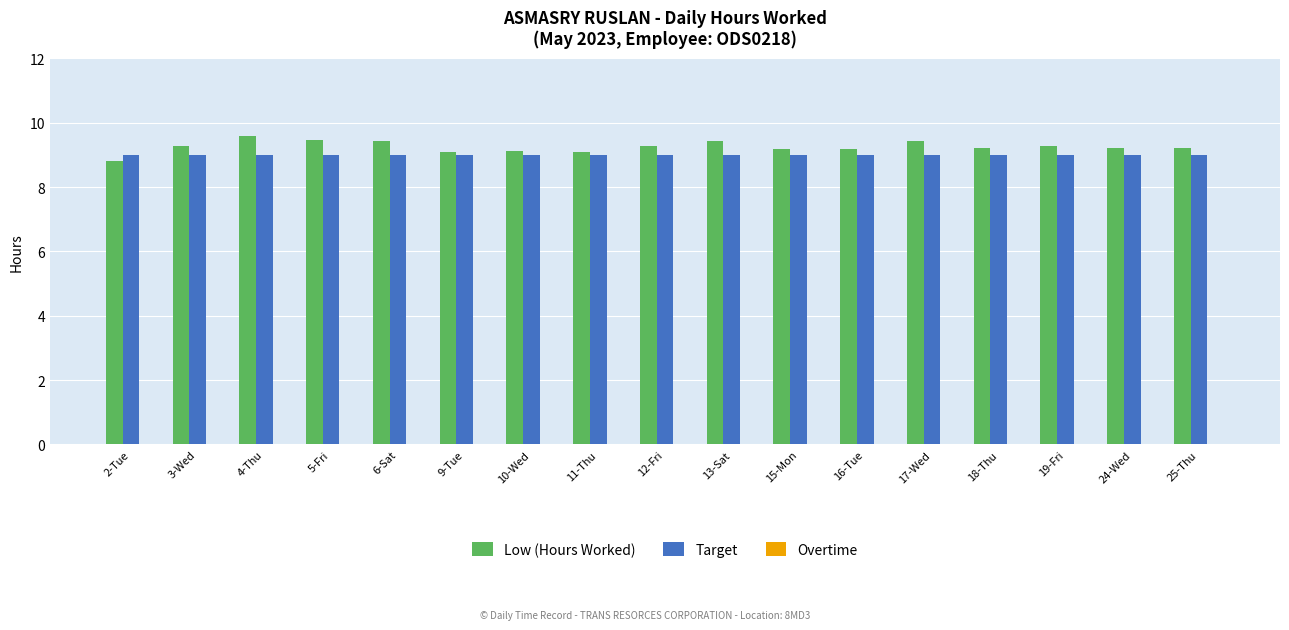

The Target series shows 9.0 at 4-Thu. True or false?

True